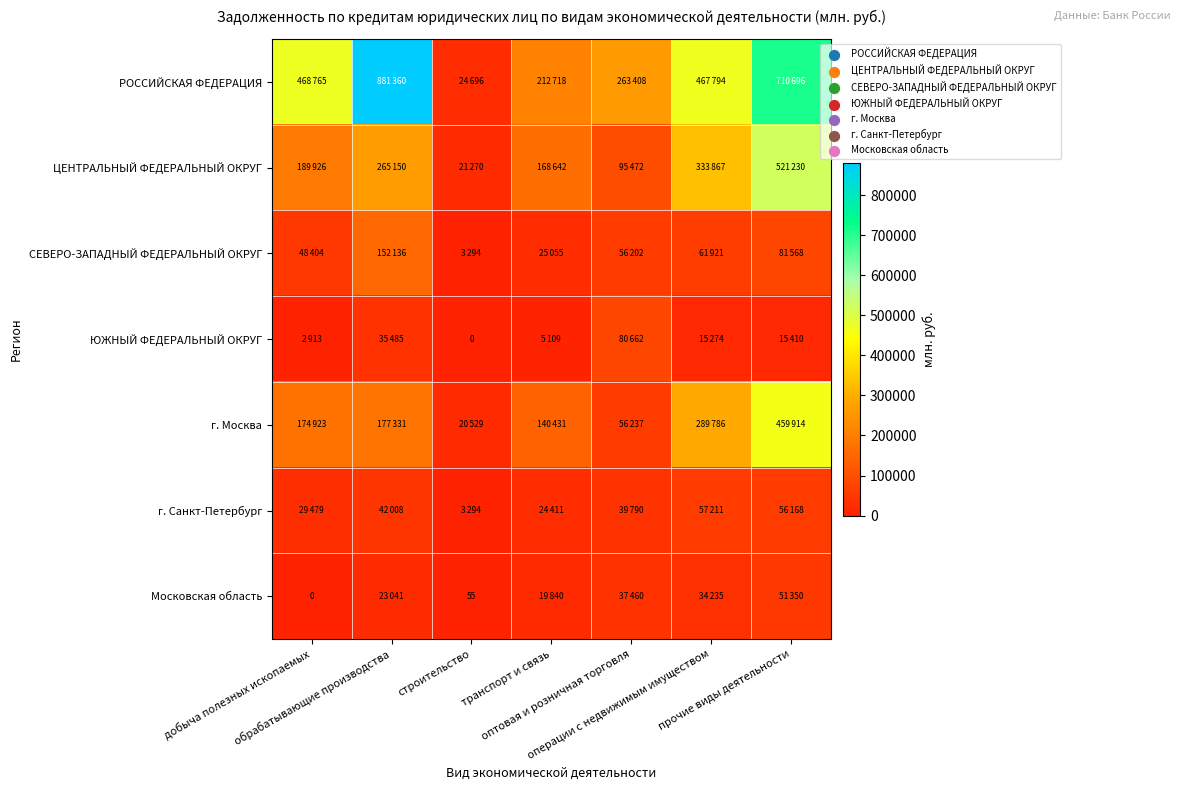

What is the maximum value shown in the chart?

881360